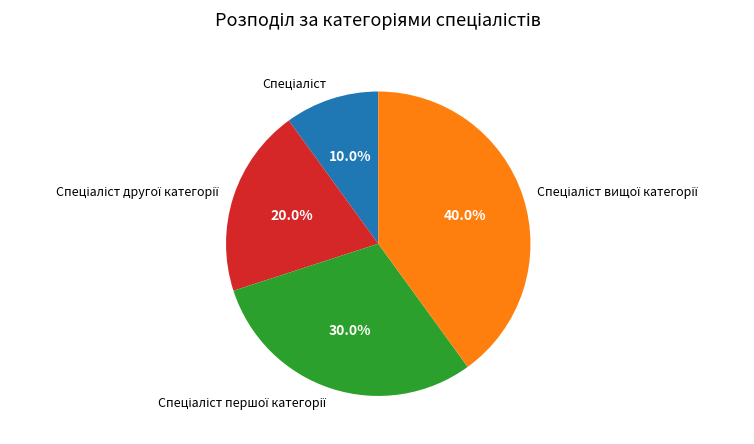

Is there a majority slice in this chart?

No